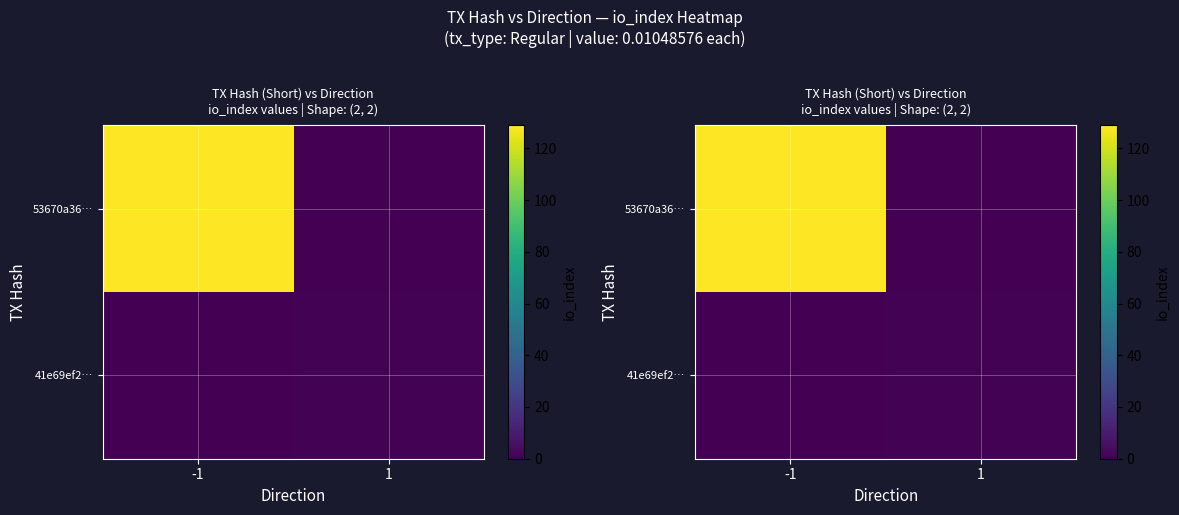

How many data points does each series have?

2